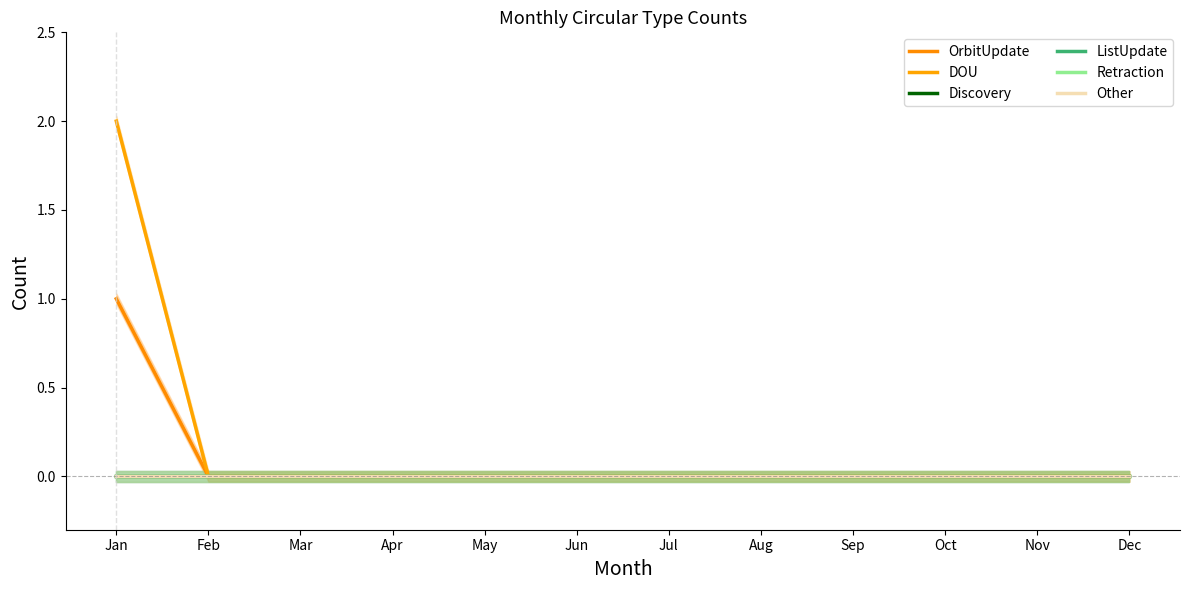

Reading left to right, list all the values displayed in this chart.

OrbitUpdate: Jan=1	Feb=0	Mar=0	Apr=0	May=0	Jun=0	Jul=0	Aug=0	Sep=0	Oct=0	Nov=0	Dec=0
DOU: Jan=2	Feb=0	Mar=0	Apr=0	May=0	Jun=0	Jul=0	Aug=0	Sep=0	Oct=0	Nov=0	Dec=0
Discovery: Jan=0	Feb=0	Mar=0	Apr=0	May=0	Jun=0	Jul=0	Aug=0	Sep=0	Oct=0	Nov=0	Dec=0
ListUpdate: Jan=0	Feb=0	Mar=0	Apr=0	May=0	Jun=0	Jul=0	Aug=0	Sep=0	Oct=0	Nov=0	Dec=0
Retraction: Jan=0	Feb=0	Mar=0	Apr=0	May=0	Jun=0	Jul=0	Aug=0	Sep=0	Oct=0	Nov=0	Dec=0
Other: Jan=0	Feb=0	Mar=0	Apr=0	May=0	Jun=0	Jul=0	Aug=0	Sep=0	Oct=0	Nov=0	Dec=0